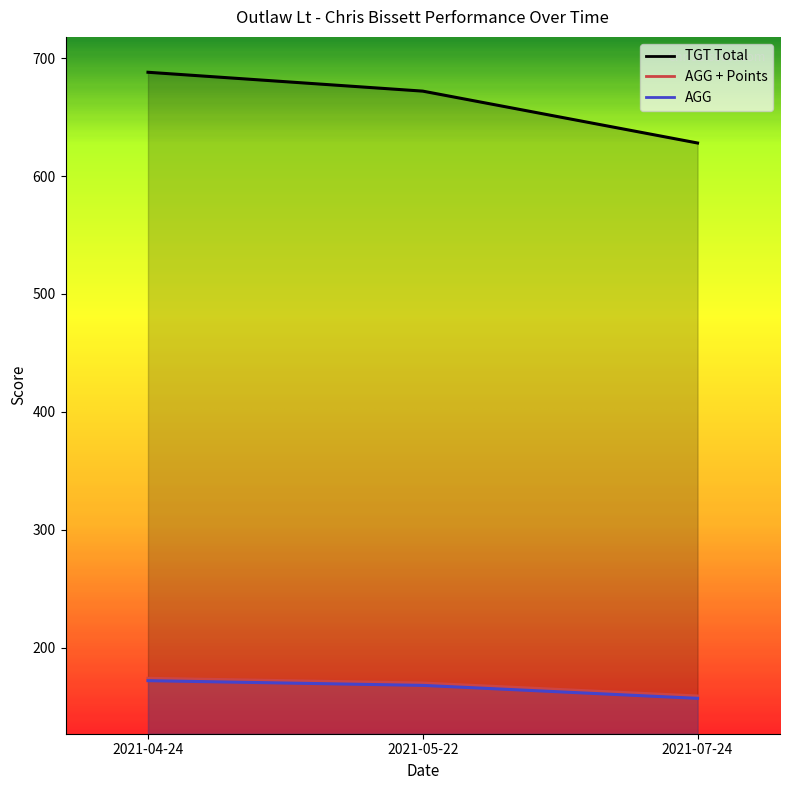

Which series has the largest total across all categories?

TGT Total